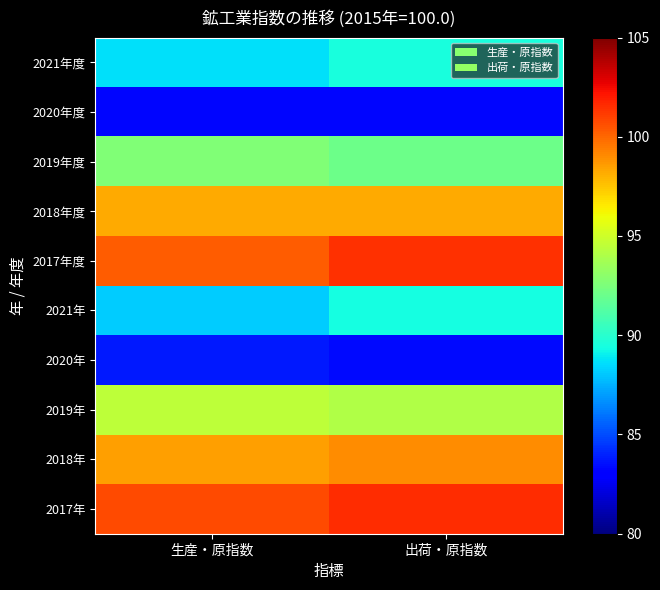

Reading left to right, list all the values displayed in this chart.

2017年: 生産・原指数=100.8	出荷・原指数=101.5
2018年: 生産・原指数=98.5	出荷・原指数=99.0
2019年: 生産・原指数=94.5	出荷・原指数=94.1
2020年: 生産・原指数=83.8	出荷・原指数=83.4
2021年: 生産・原指数=88.2	出荷・原指数=89.4
2017年度: 生産・原指数=100.3	出荷・原指数=101.4
2018年度: 生産・原指数=98.2	出荷・原指数=98.2
2019年度: 生産・原指数=92.6	出荷・原指数=92.1
2020年度: 生産・原指数=83.3	出荷・原指数=83.3
2021年度: 生産・原指数=88.6	出荷・原指数=89.5